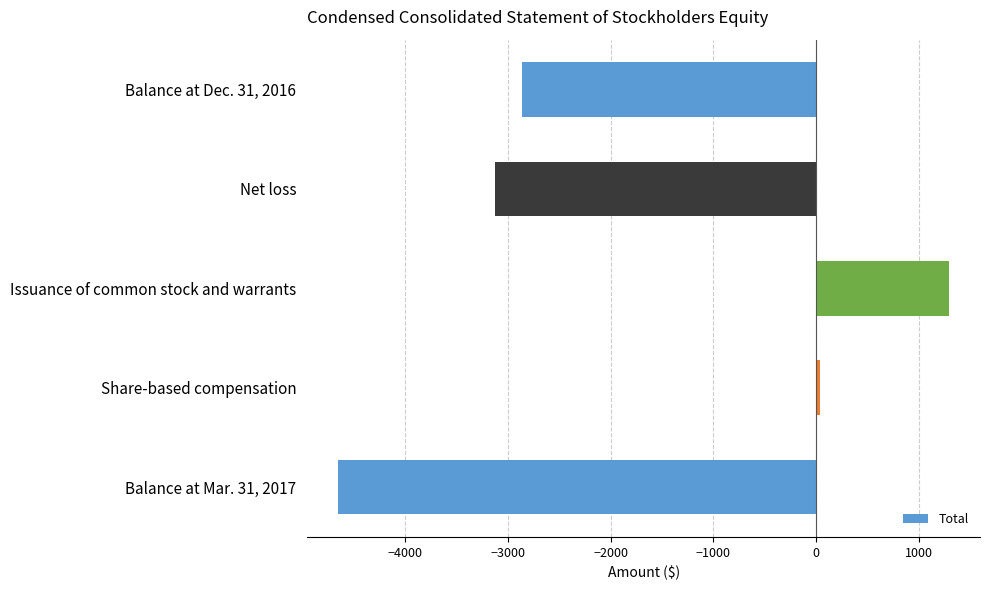

Reading top to bottom, transcribe all the data shown in this chart.

-2864	-3129	1300	38	-4655